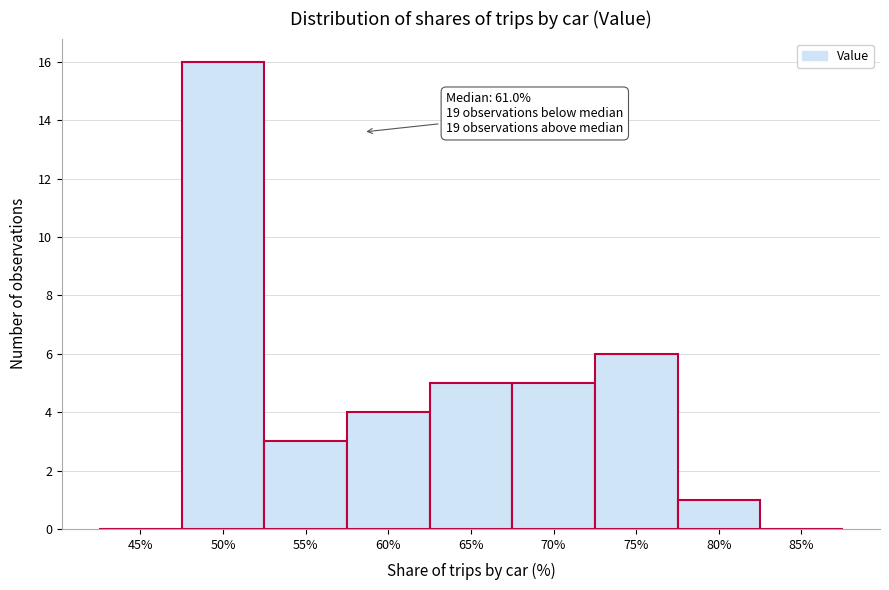

Reading right to left, transcribe all the data shown in this chart.

85%=0	80%=1	75%=6	70%=5	65%=5	60%=4	55%=3	50%=16	45%=0